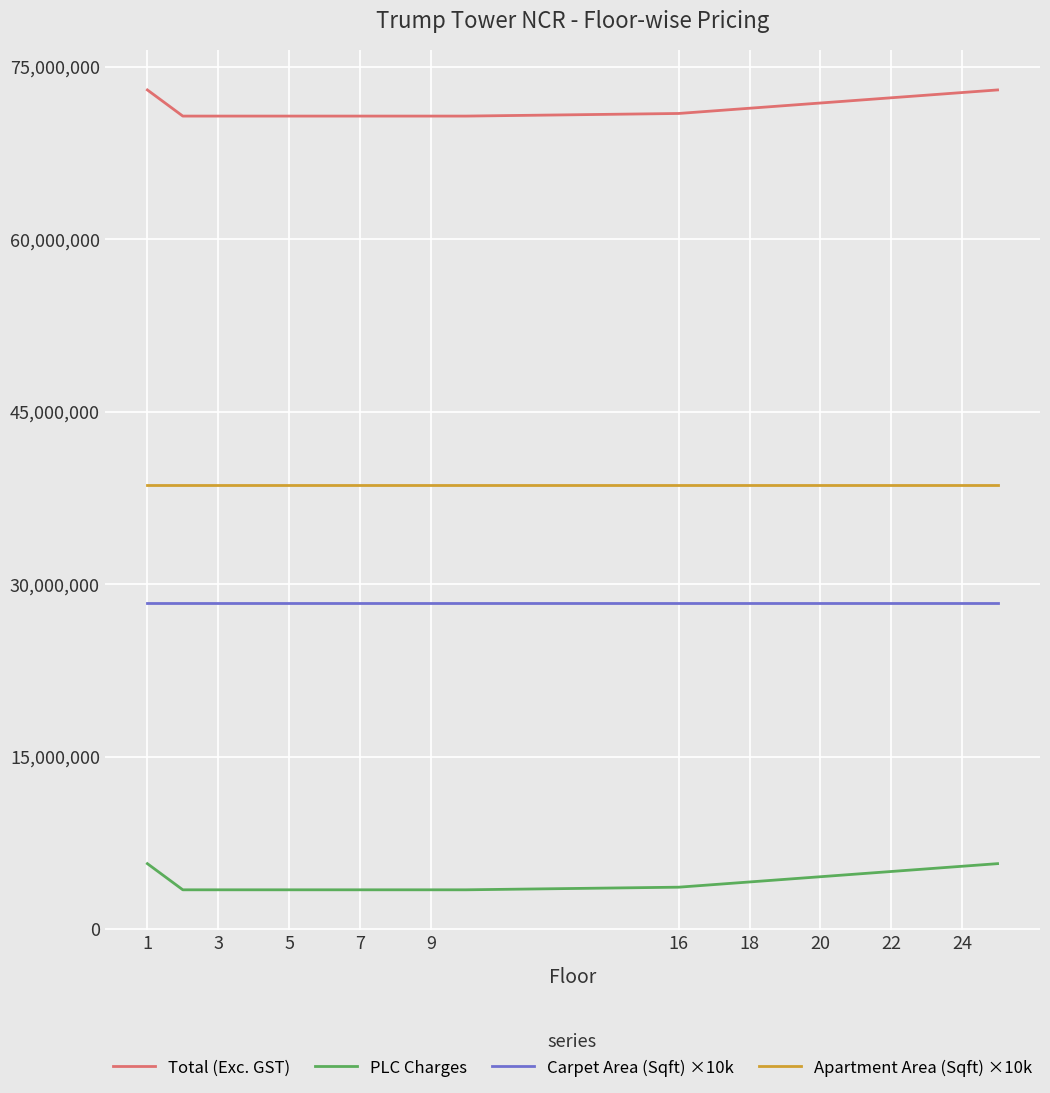

What is the smallest value displayed?

3412500